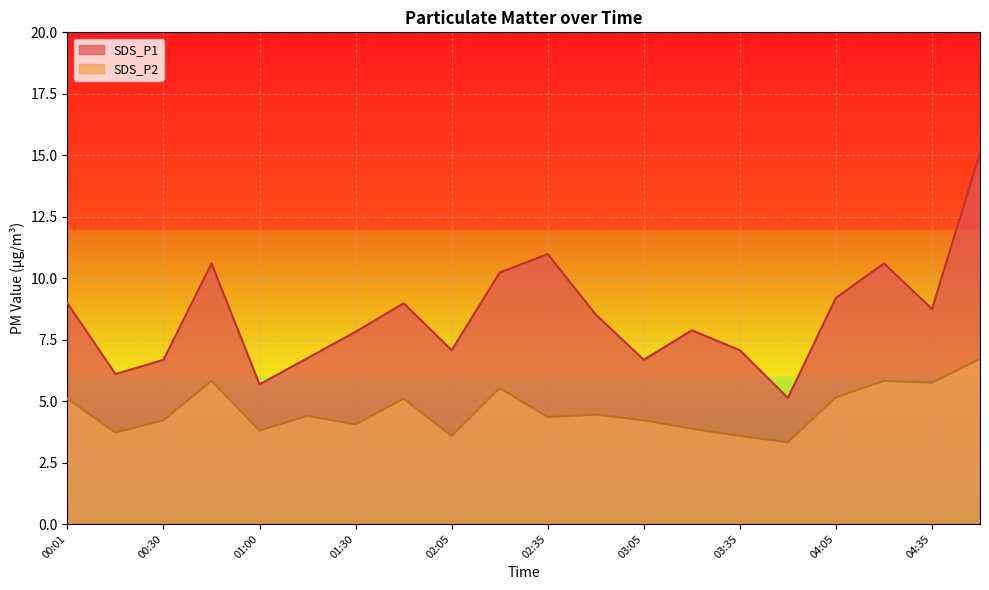

Reading right to left, extract all data points from this chart.

SDS_P1: 04:50=15.1	04:35=8.8	04:20=10.6	04:05=9.2	03:50=5.1	03:35=7.1	03:20=7.9	03:05=6.7	02:50=8.5	02:35=11.0	02:20=10.2	02:05=7.1	01:50=9.0	01:30=7.8	01:15=6.8	01:00=5.7	00:45=10.6	00:30=6.7	00:15=6.1	00:01=9.0
SDS_P2: 04:50=6.7	04:35=5.8	04:20=5.8	04:05=5.2	03:50=3.3	03:35=3.6	03:20=3.9	03:05=4.2	02:50=4.5	02:35=4.3	02:20=5.5	02:05=3.6	01:50=5.1	01:30=4.0	01:15=4.4	01:00=3.8	00:45=5.8	00:30=4.2	00:15=3.7	00:01=5.1